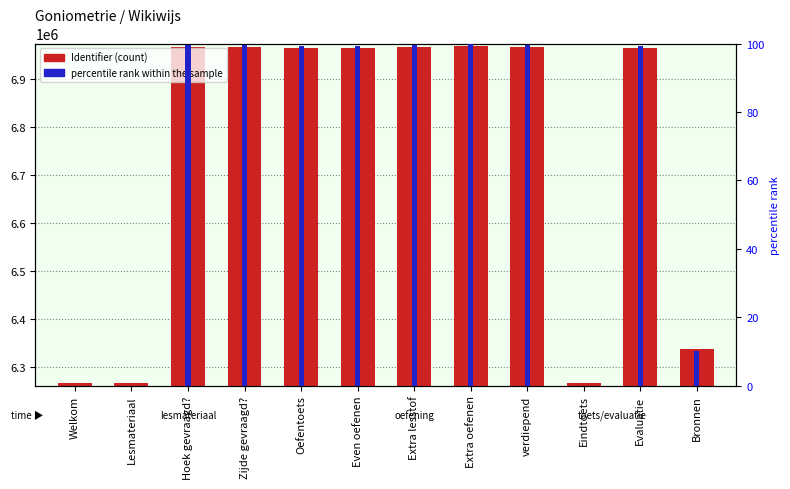

How many data points in Identifier are above 6966607?

5